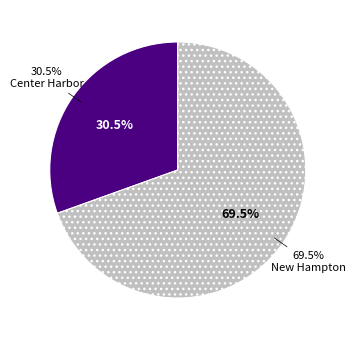

Rank the categories by value from highest to lowest.

New Hampton, Center Harbor